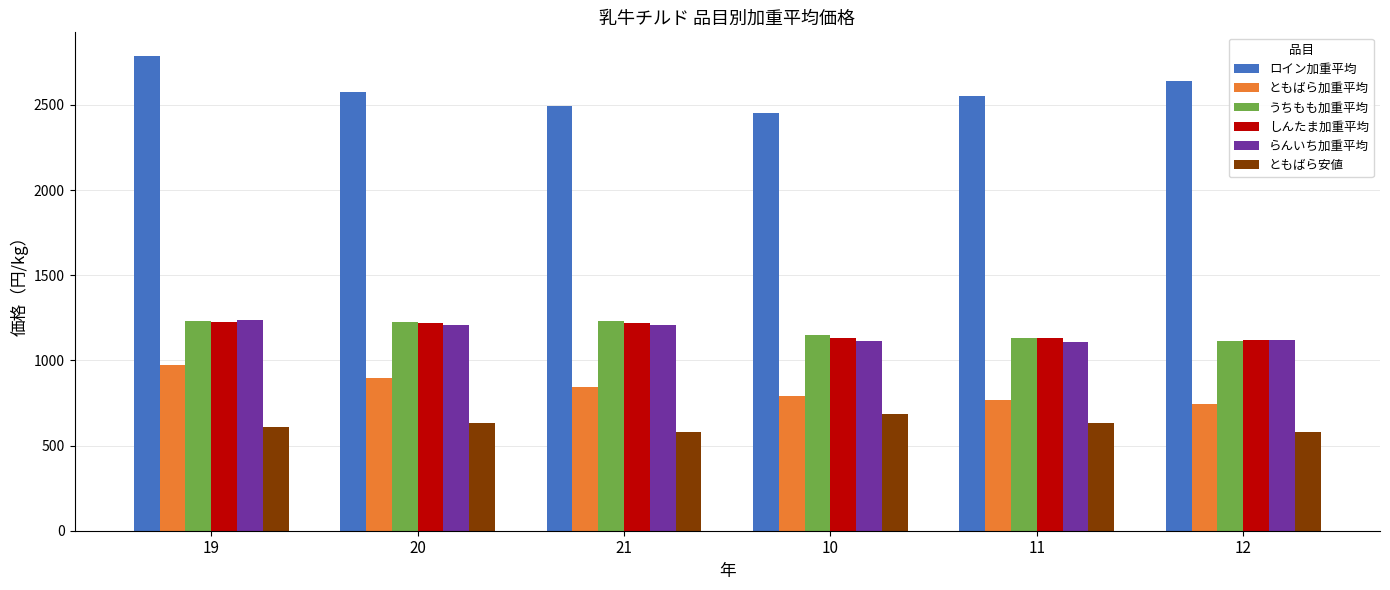

What are all the series names shown in the legend?

ロイン加重平均, ともばら加重平均, うちもも加重平均, しんたま加重平均, らんいち加重平均, ともばら安値